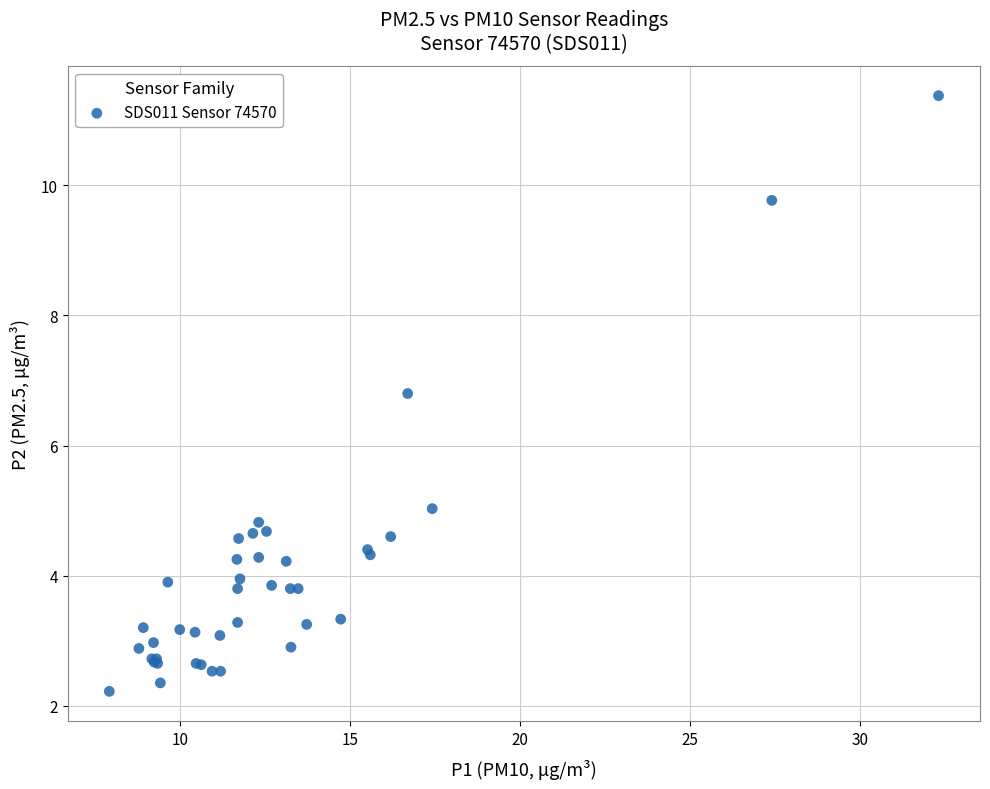

What Y value in the scatter plot is closest to 6?

6.8